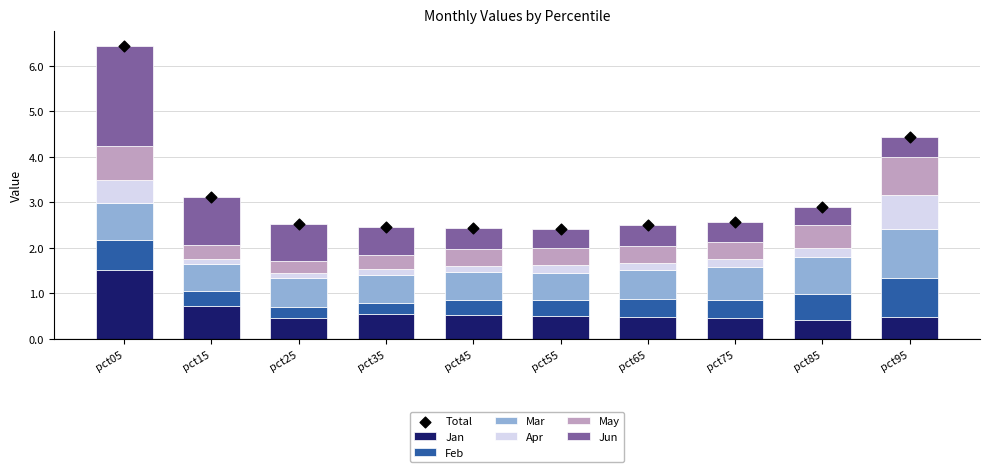

At which category is the sum across all series the highest?

pct05